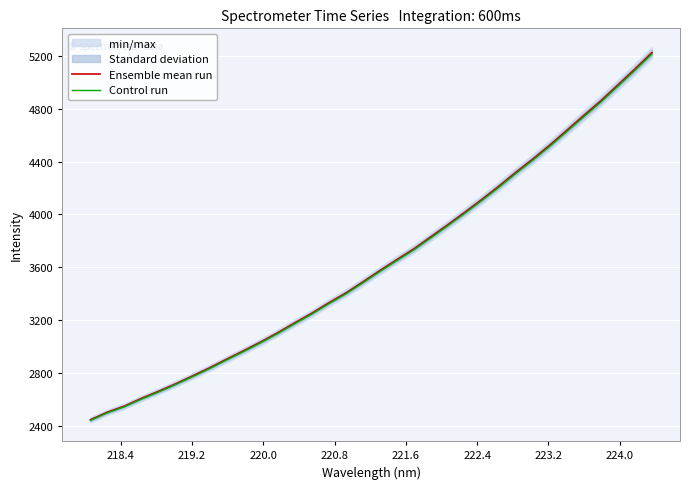

What is the minimum value for Control run?

2439.8